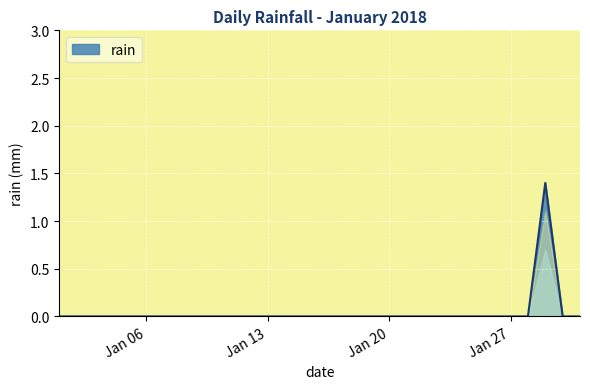

What is the maximum value shown in the chart?

1.4